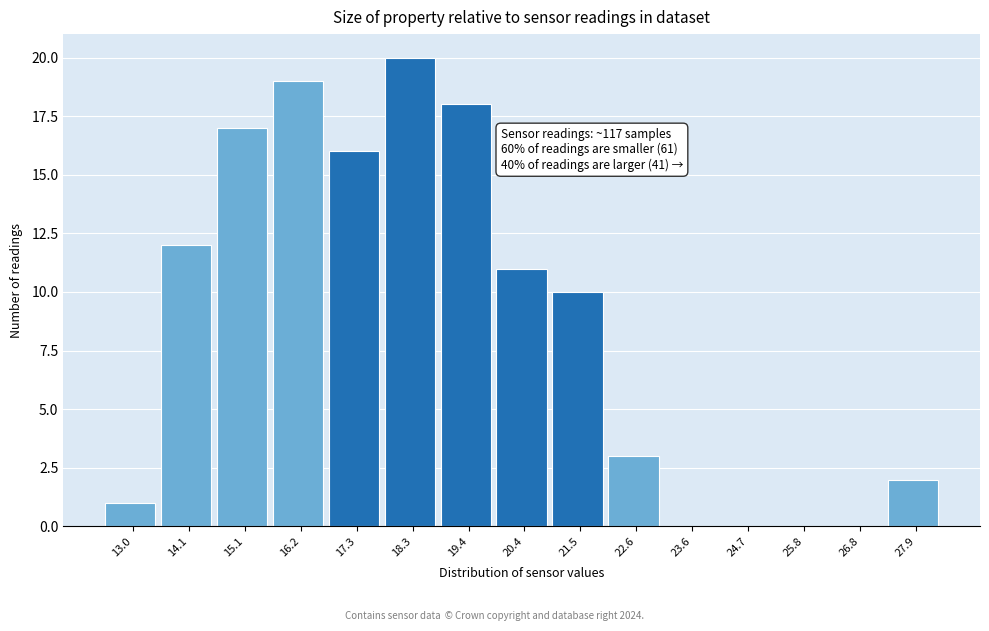

Over which range of the x-axis is the bar tallest?

17.80 to 18.86